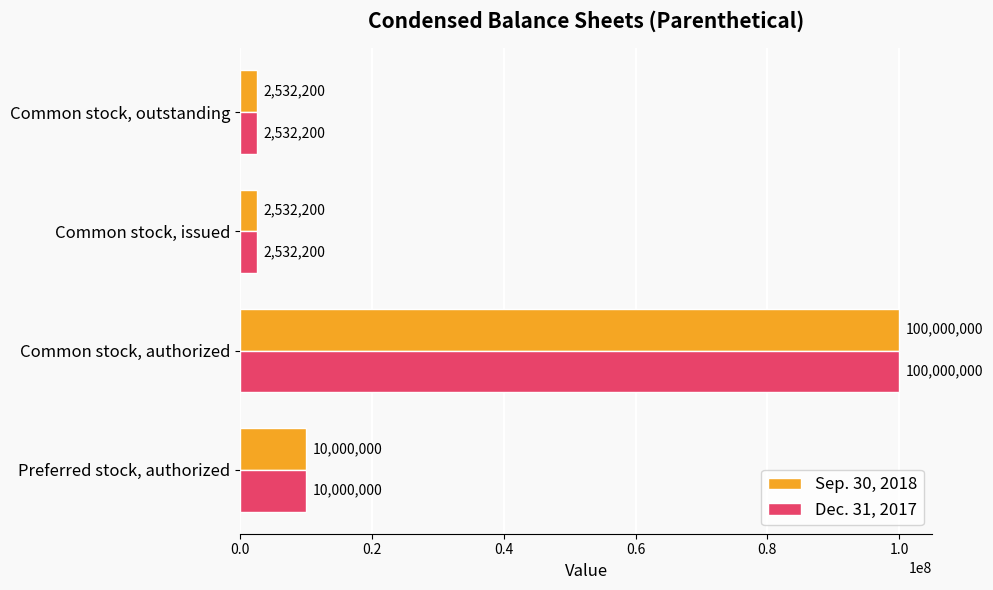

What are all the series names shown in the legend?

Sep. 30, 2018, Dec. 31, 2017